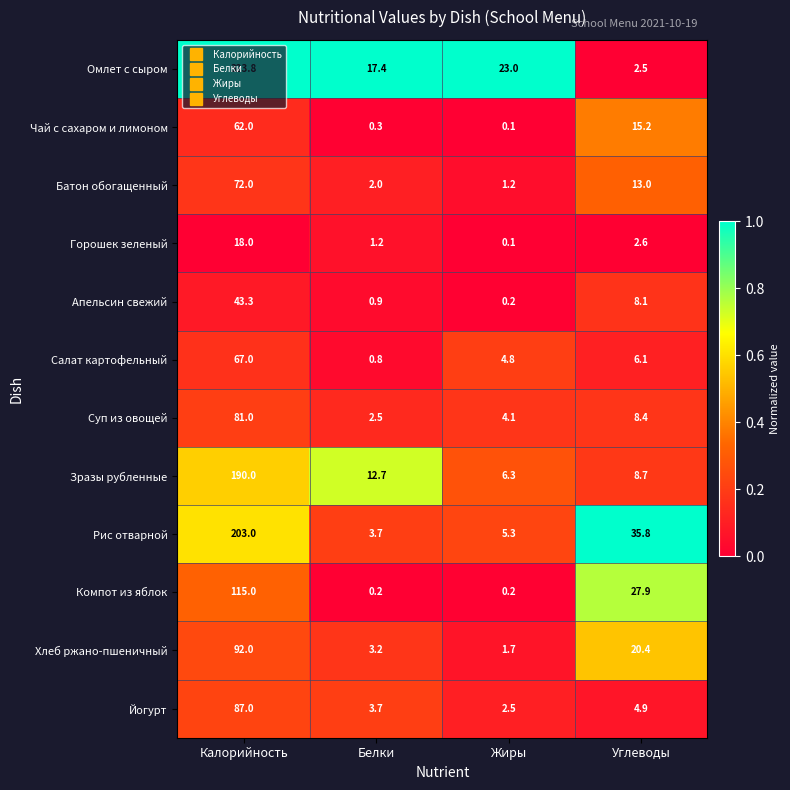

Which series changed the most between Белки and Жиры?

Зразы рубленные